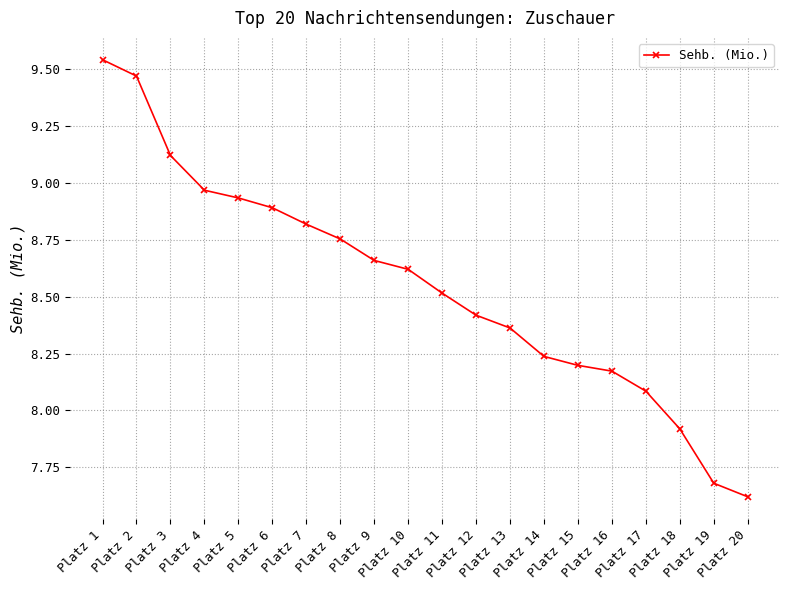

What is the difference between the second highest and minimum values?

1.9